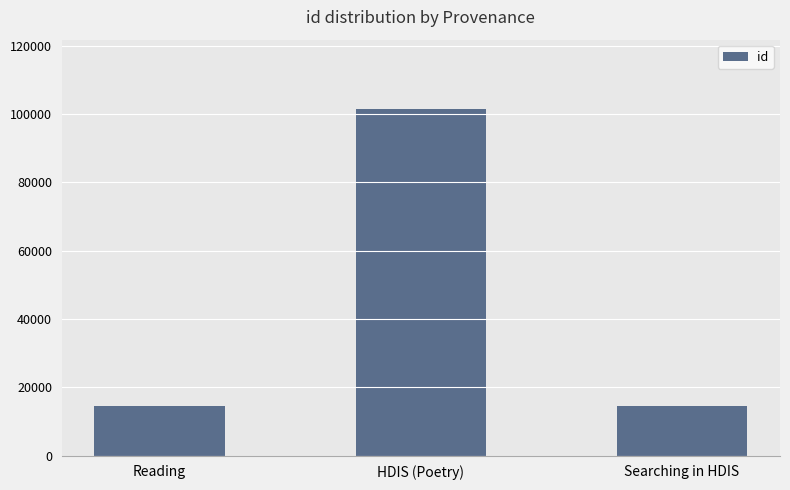

Approximately how many times larger is the value at Reading compared to Searching in HDIS?

1.0